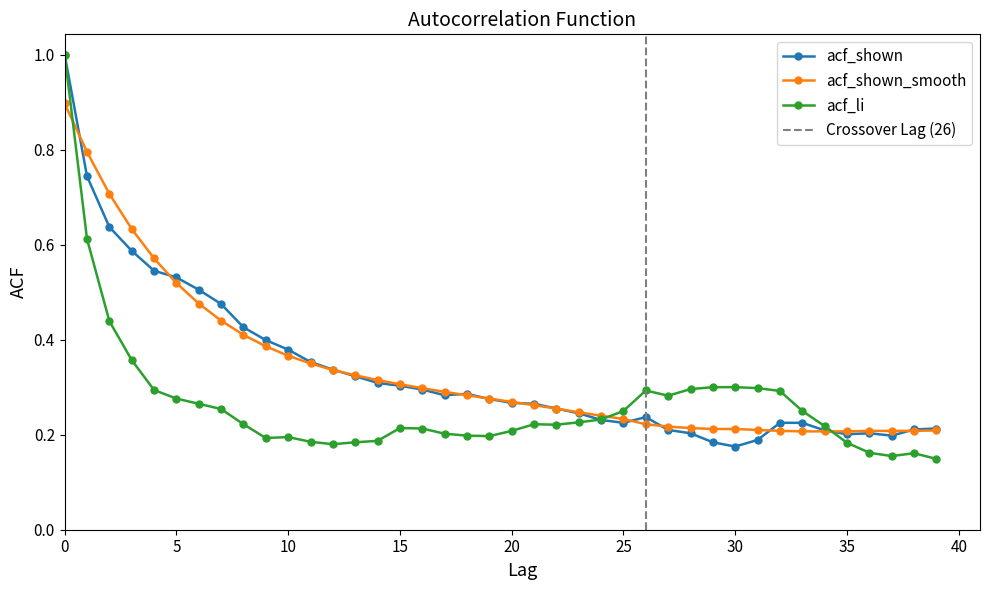

At which label does acf_shown reach its minimum?

30